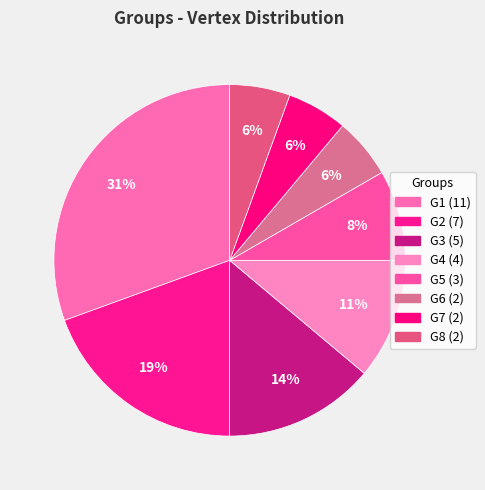

To the nearest percent, what percentage of the pie is G2?

19%